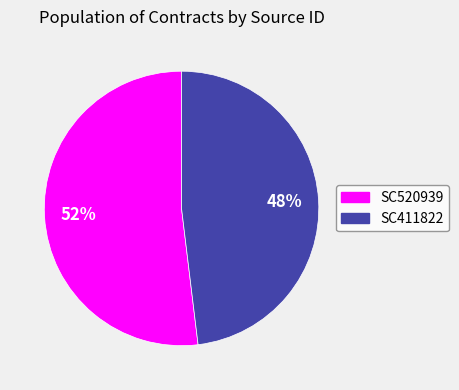

How many slices are in this pie chart?

2